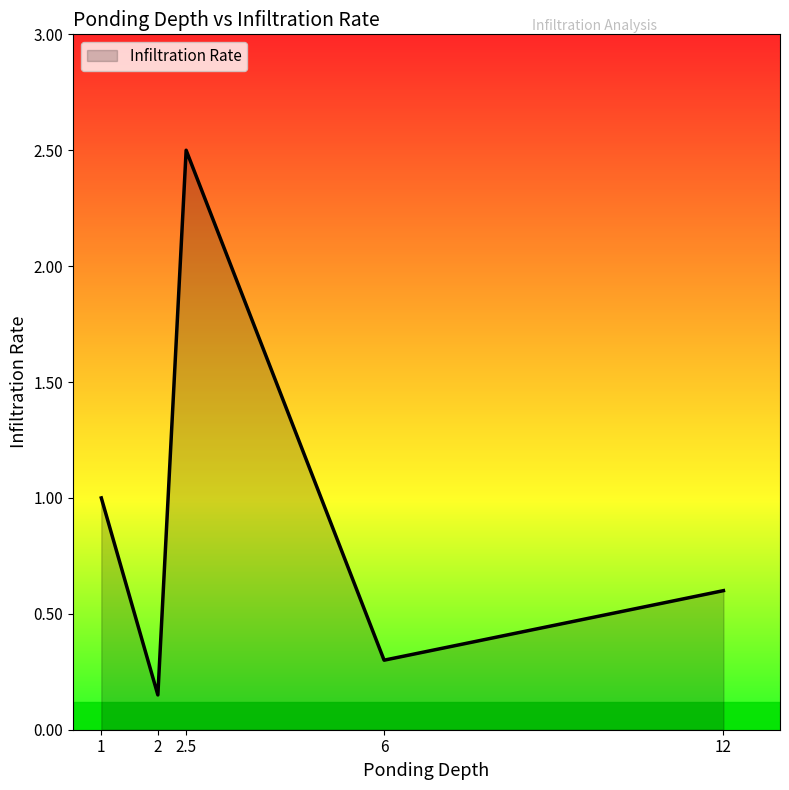

Is it true that the value at 6 is 0.3?

True